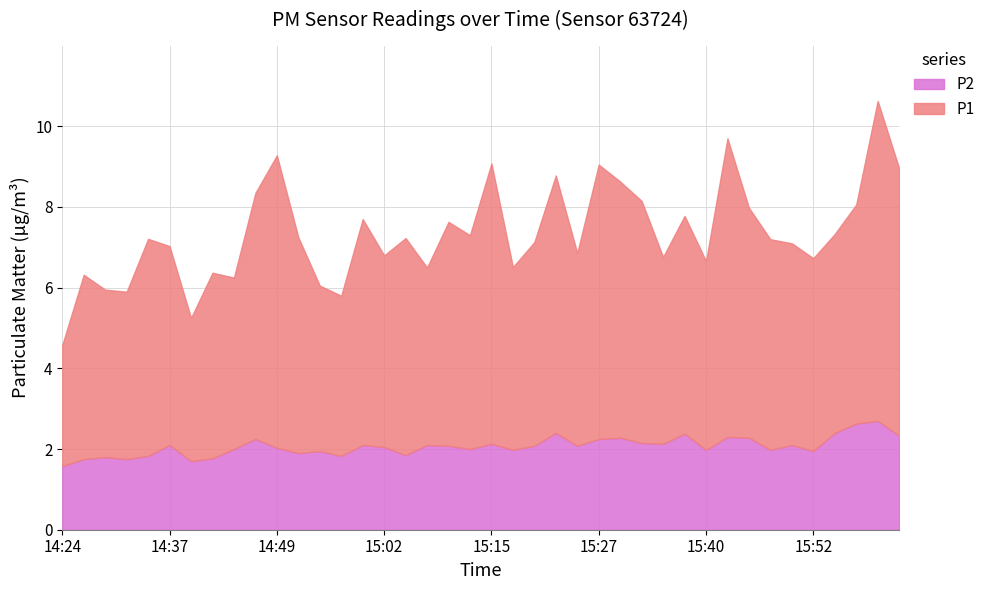

True or false: P2 and P1 intersect in this chart.

False